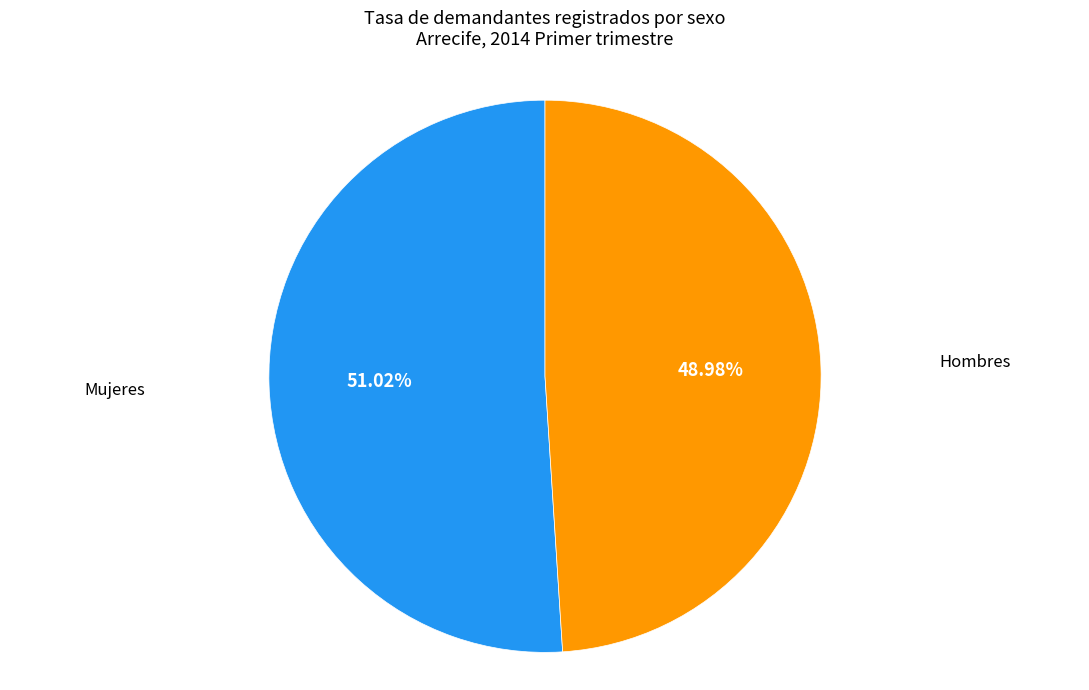

How many segments does this pie chart have?

2